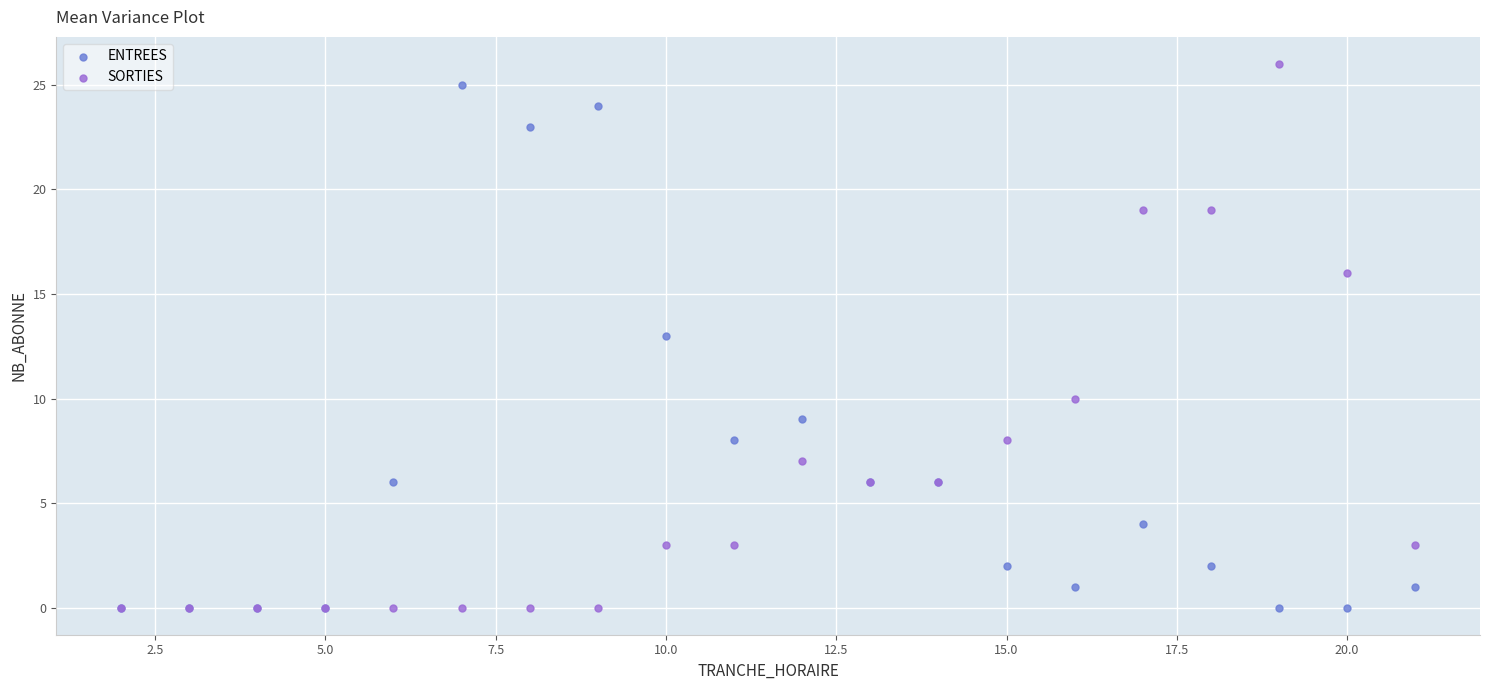

In the ENTREES series, what Y value is closest to 12?

13